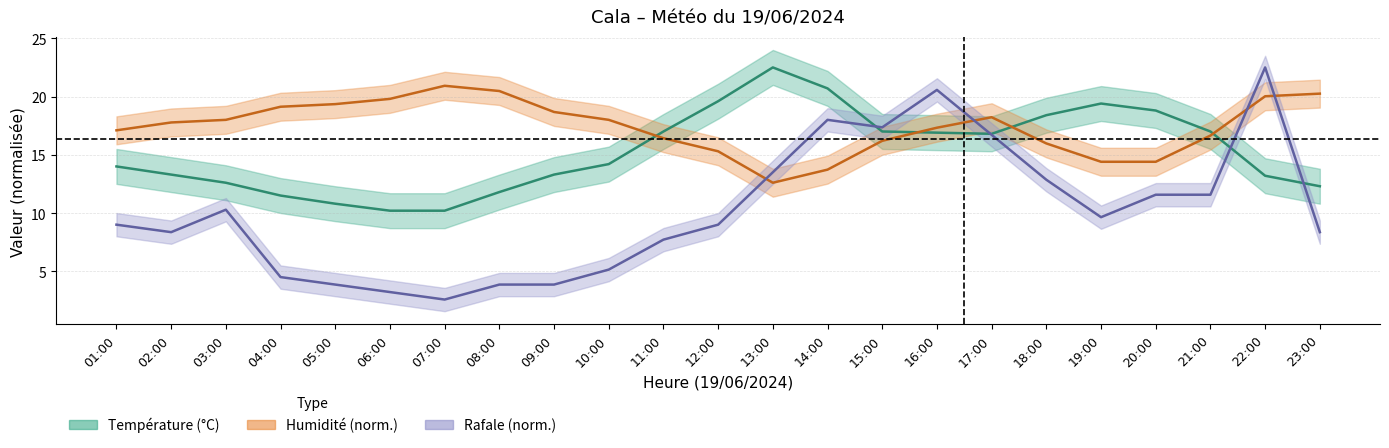

What is the maximum value for Humidité (%)?

20.9